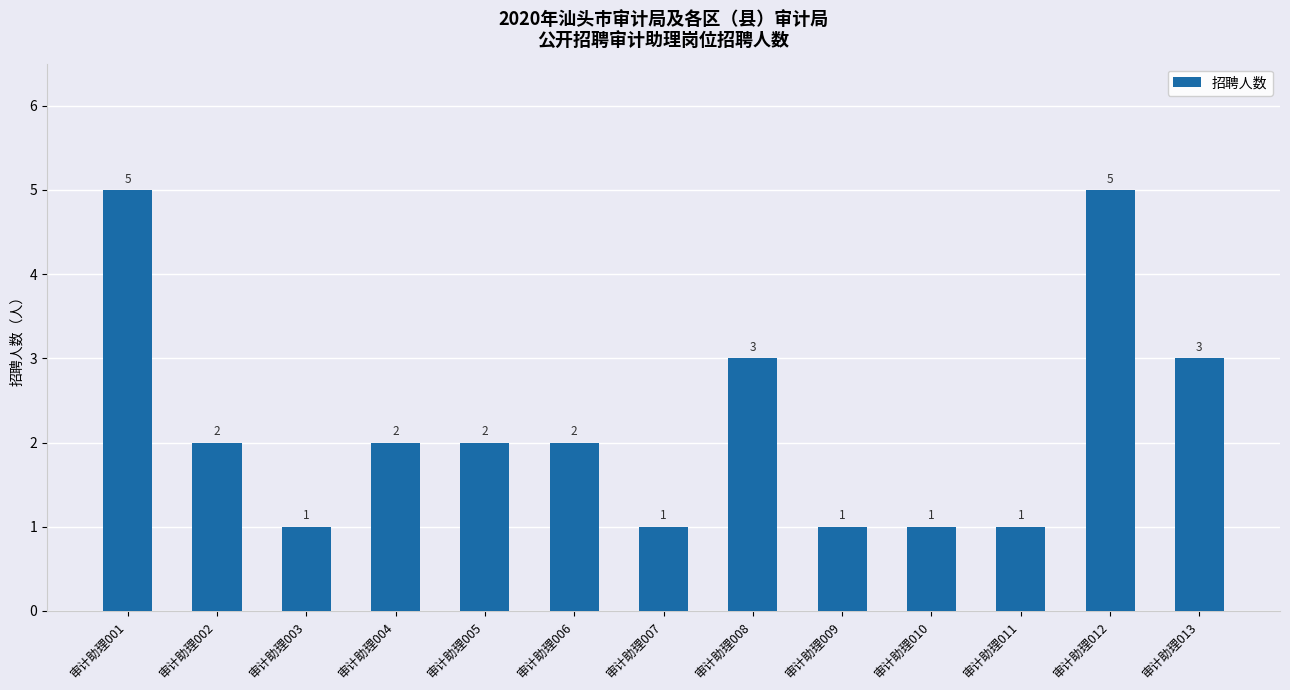

Reading left to right, transcribe all the data shown in this chart.

审计助理001=5	审计助理002=2	审计助理003=1	审计助理004=2	审计助理005=2	审计助理006=2	审计助理007=1	审计助理008=3	审计助理009=1	审计助理010=1	审计助理011=1	审计助理012=5	审计助理013=3